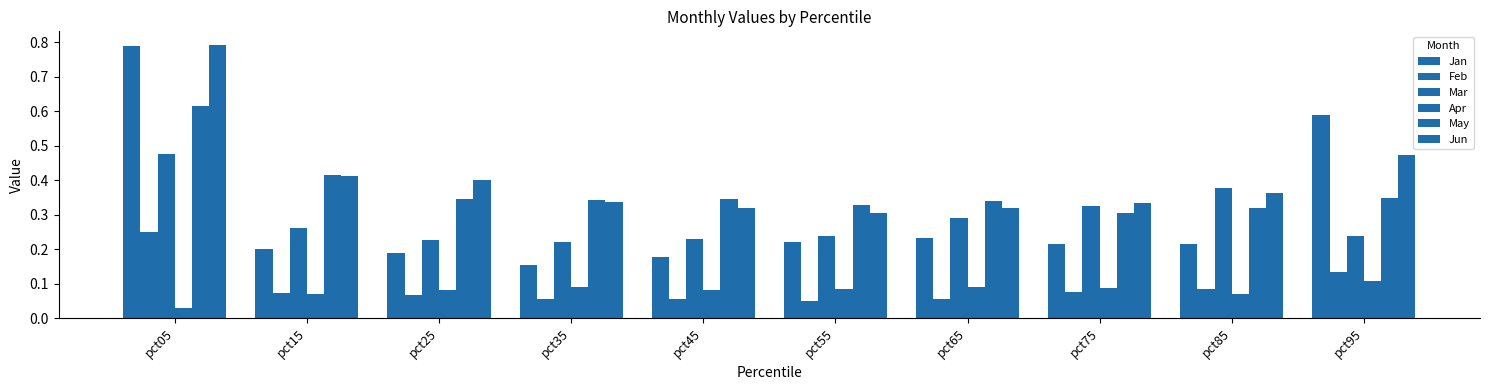

Is the value of Mar at pct45 greater than the value of May at pct75?

No